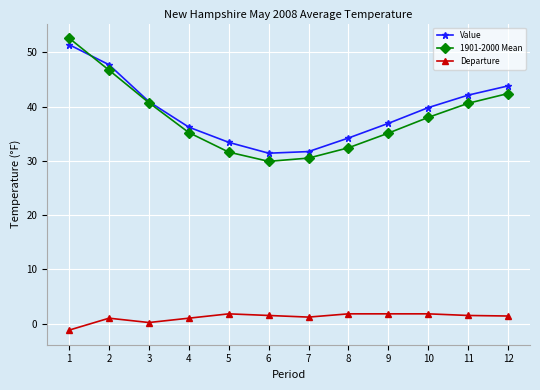

Which series has the largest total across all categories?

Value